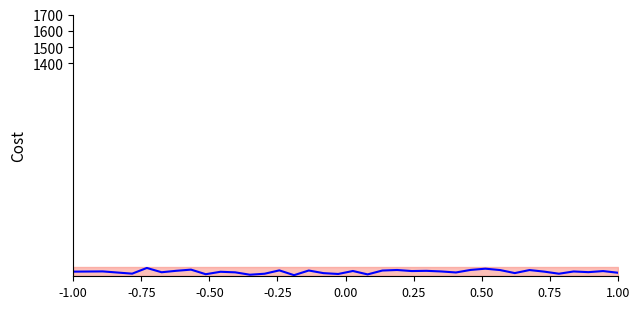

Reading left to right, what are all the values shown in this chart?

121.4	122.8	109.0	144.0	117.7	126.5	133.8	105.6	120.5	117.2	102.5	108.5	129.2	99.8	128.3	112.2	107.1	125.4	104.5	128.2	131.5	125.0	126.4	122.6	116.3	132.0	139.6	131.1	112.5	131.1	121.5	108.6	122.4	118.3	124.9	114.7